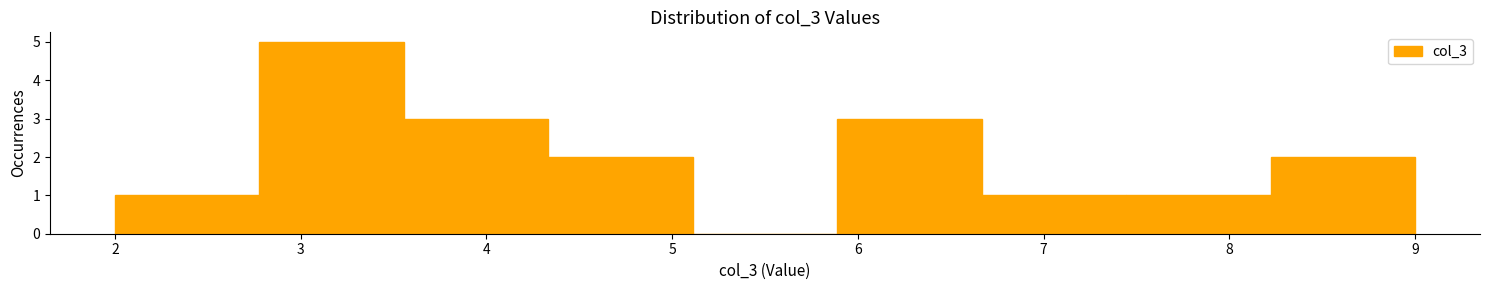

Over which range of the x-axis is the bar tallest?

2.8 to 3.6